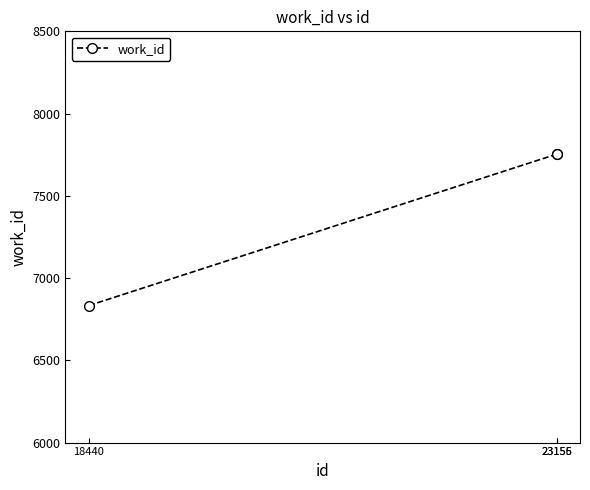

What is the value of the 1st point from the left?

6833